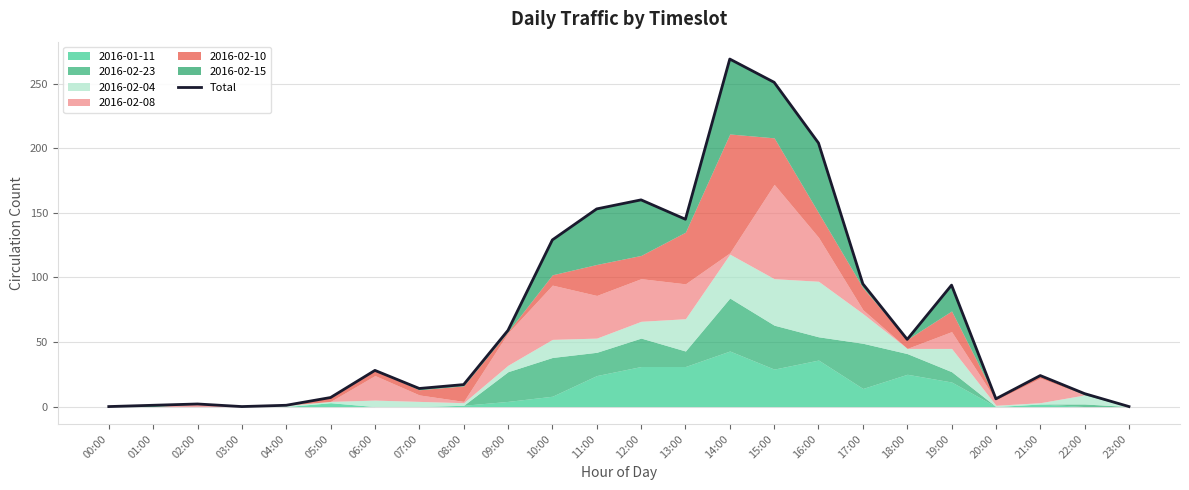

Does the chart display data point markers on the line(s)?

No